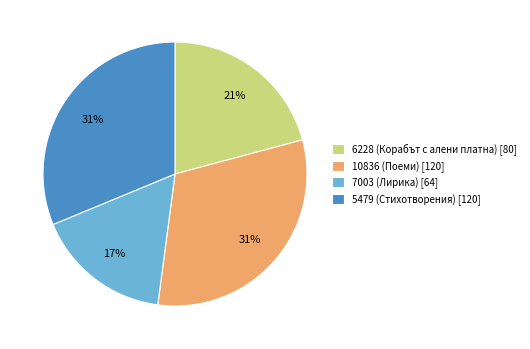

To the nearest percent, what percentage of the pie is 7003 (Лирика)?

17%